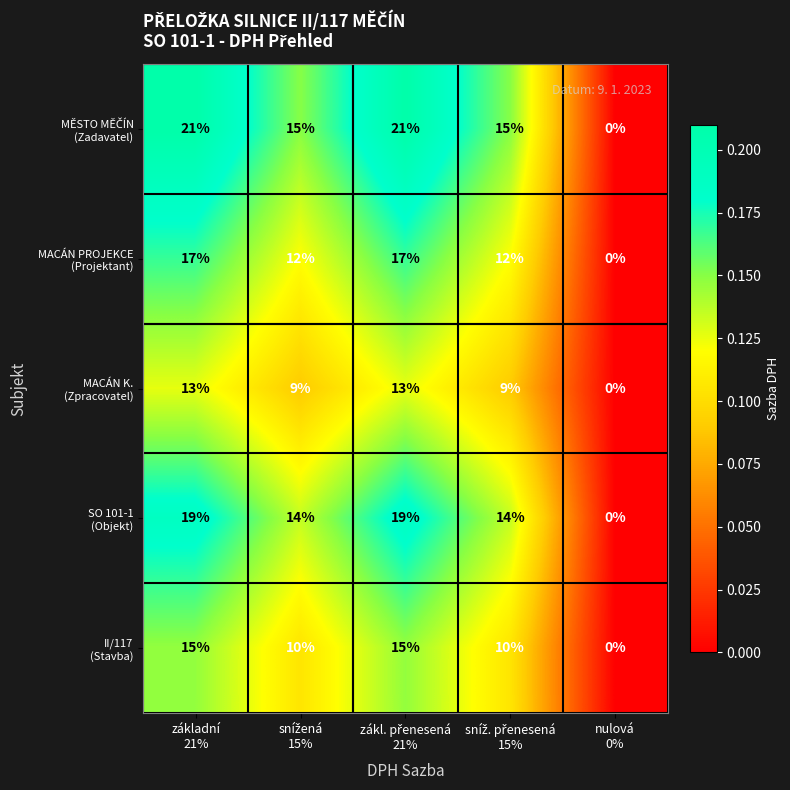

What is the greatest value displayed?

21